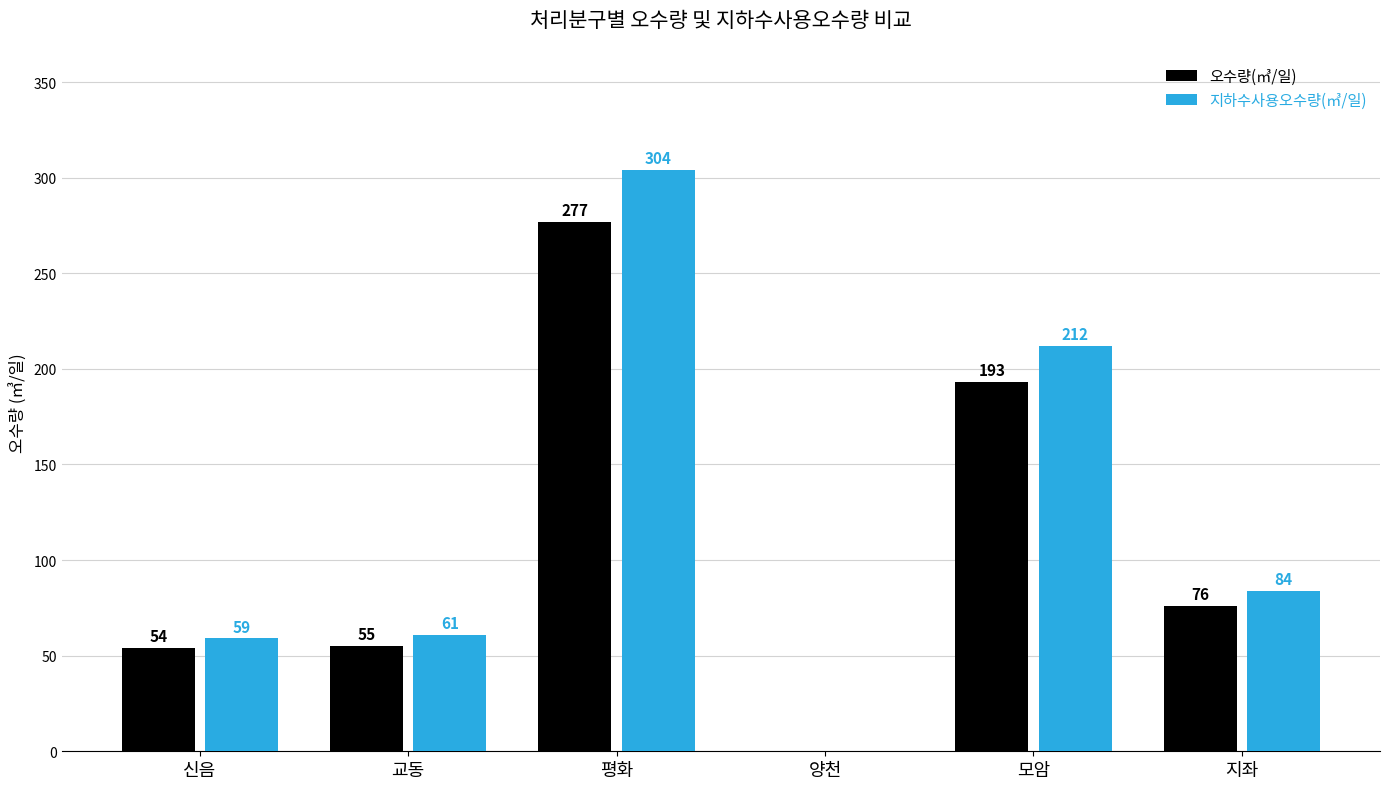

Count the number of data series in this chart.

2